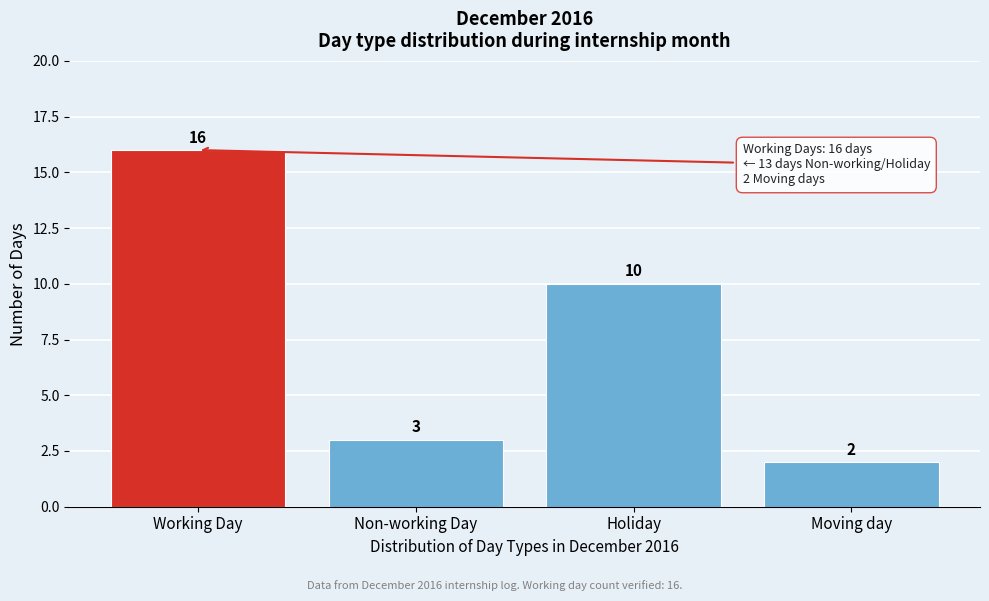

Reading left to right, what are all the values shown in this chart?

Working Day=16	Non-working Day=3	Holiday=10	Moving day=2